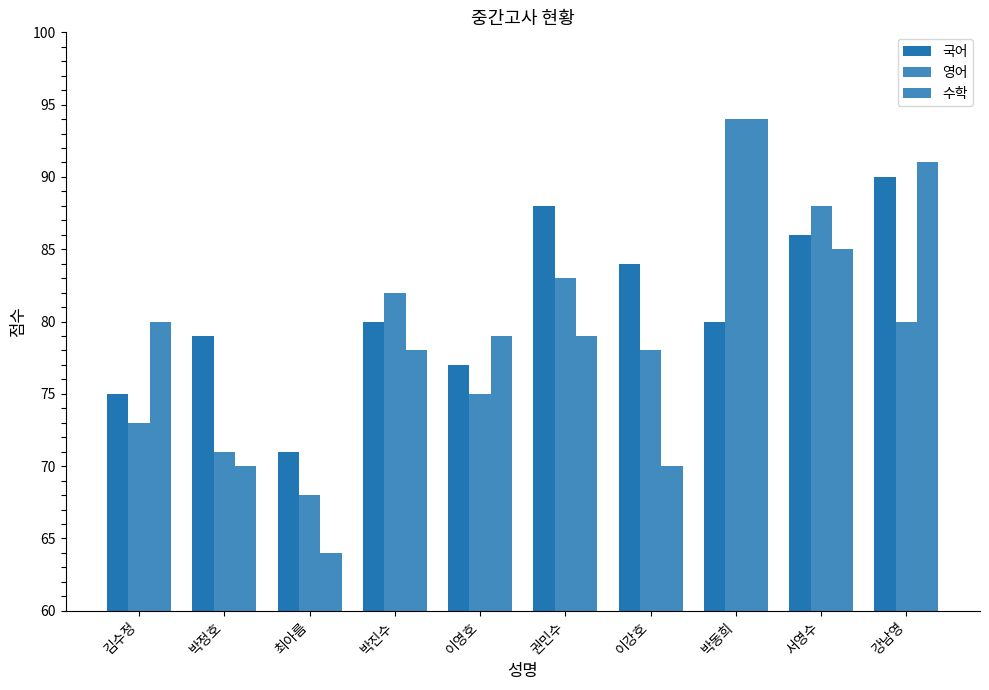

What is the value of the 수학 bar at the 8th from the left?

94